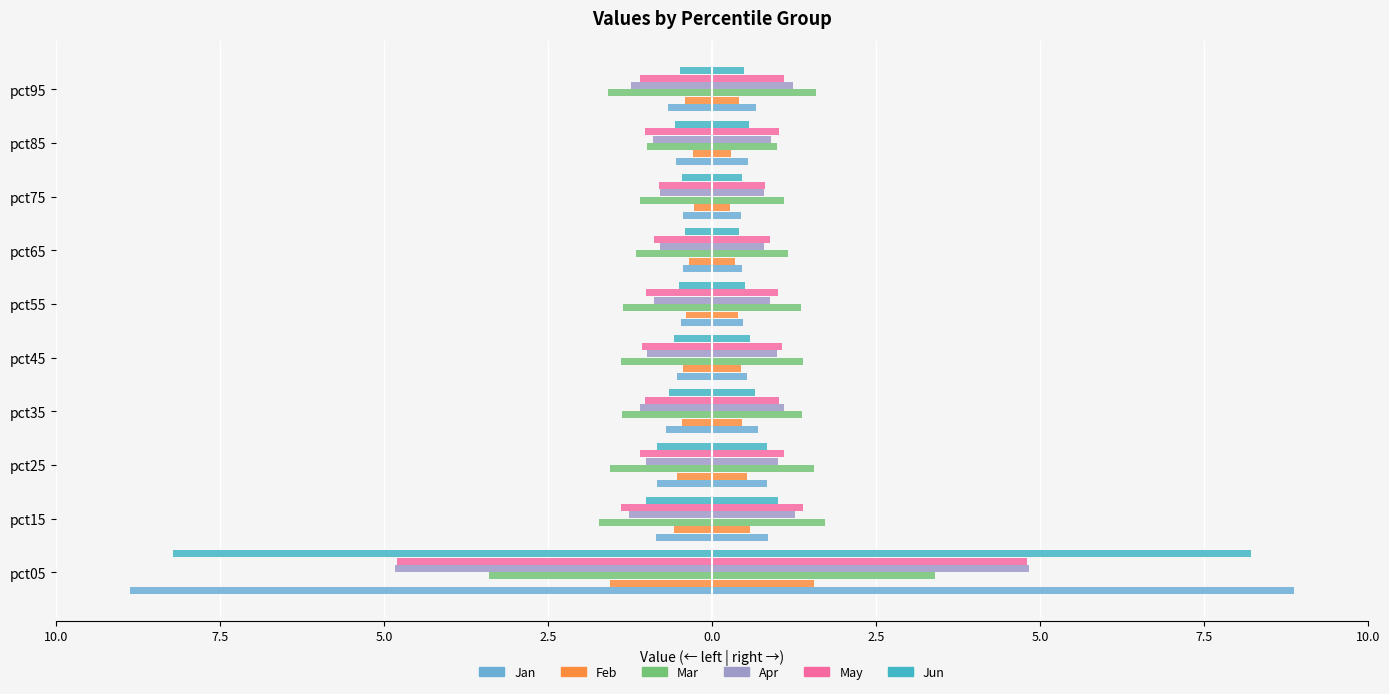

What is the spread (max minus min) of values at pct25?

1.0